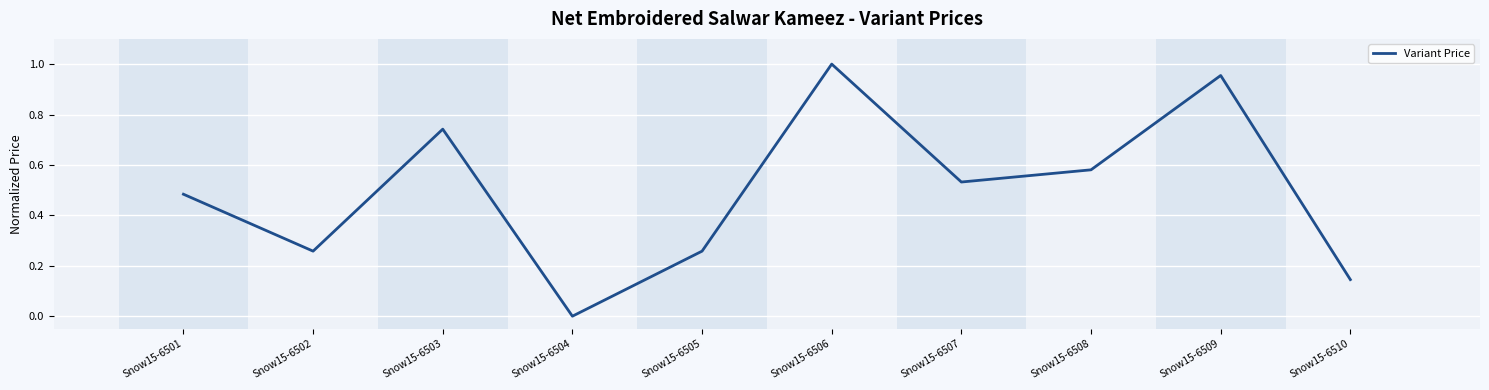

What is the difference between the maximum and second lowest values?

0.9